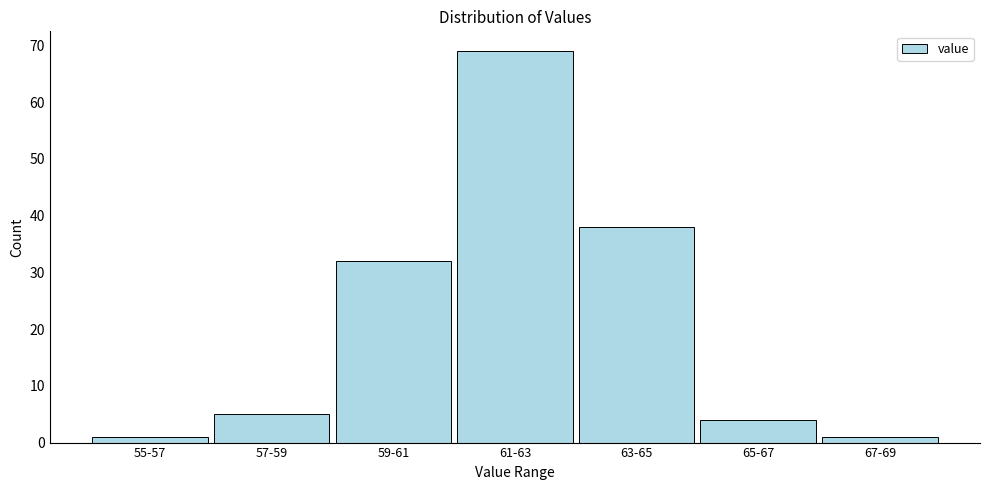

Reading left to right, transcribe all the data shown in this chart.

55-57=1	57-59=5	59-61=32	61-63=69	63-65=38	65-67=4	67-69=1